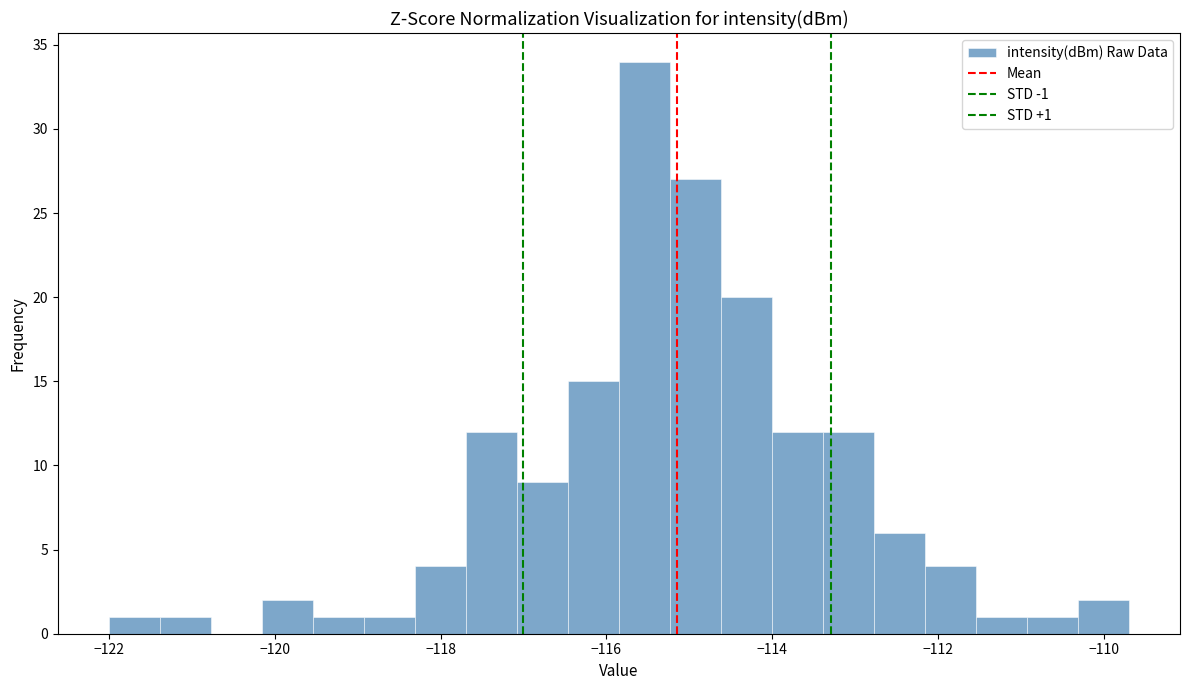

Around what value on the x-axis is the tallest bar? Give the approximate position of its centre, as read against the axis.

-115.6